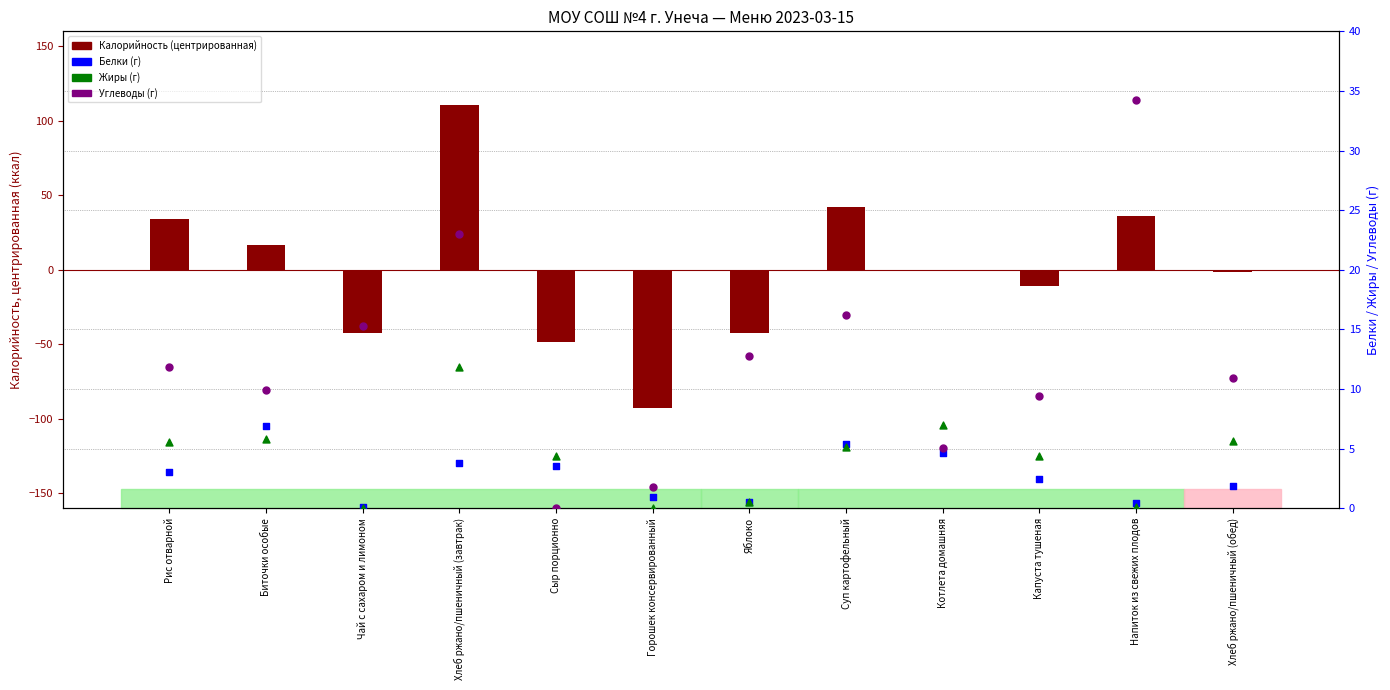

Which series reaches the minimum Y coordinate?

Калорийность (центрированная)